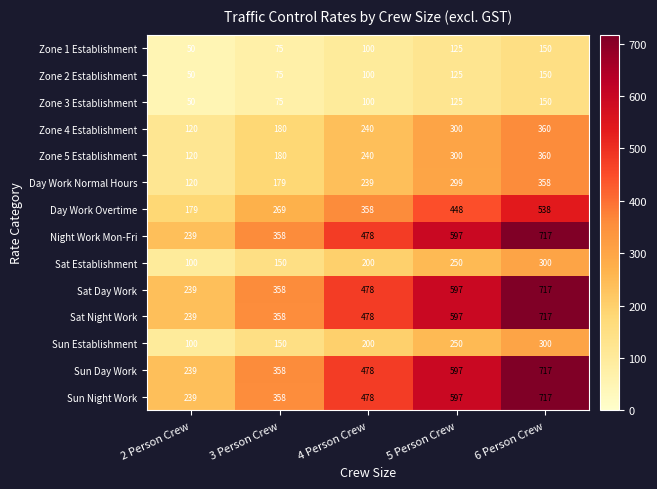

What is the average value of the Sun Day Work series?

478